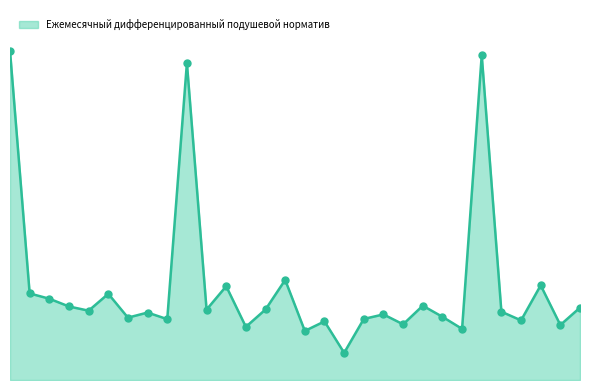

Which series has the largest Y range (max minus min)?

Ежемесячный дифференцированный подушевой норматив_line